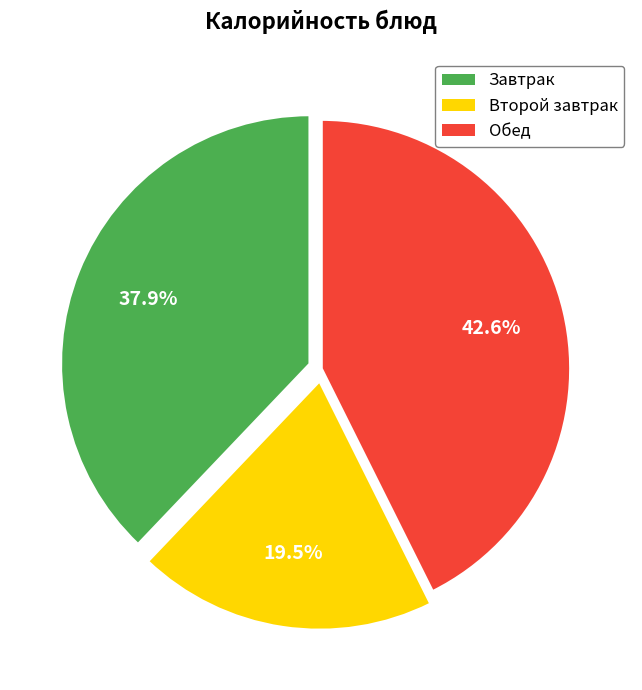

Does any single category account for the majority?

No